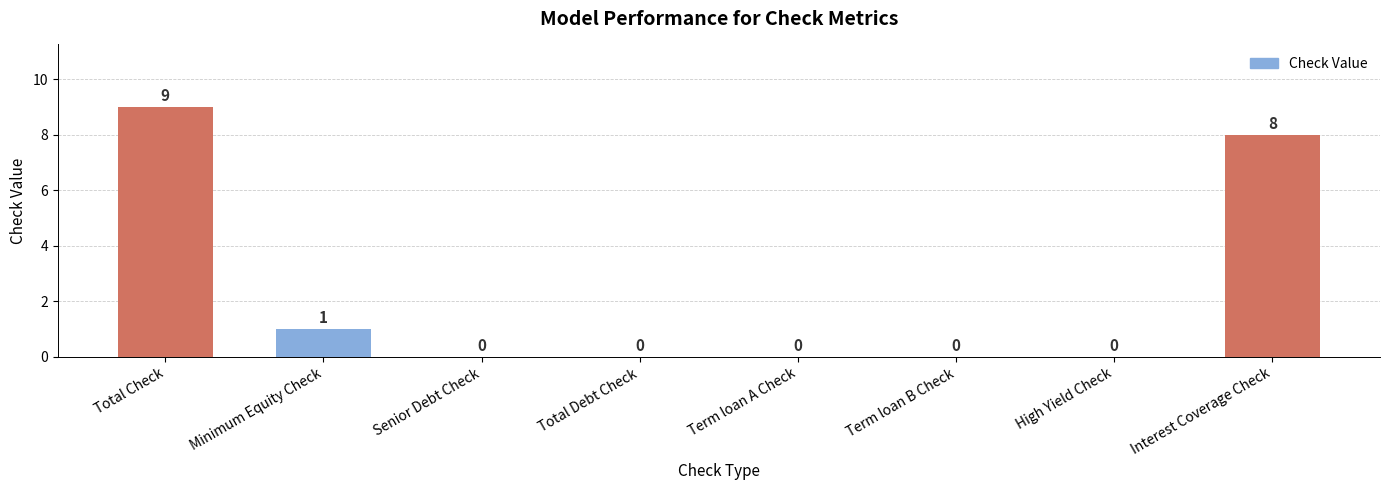

The chart shows a value of 9 at Total Check. True or false?

True